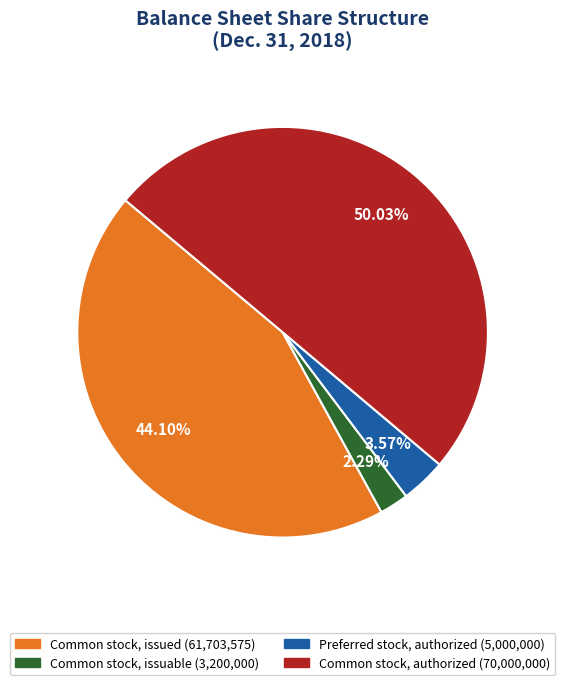

Does Preferred stock, authorized represent more than half of the total?

No